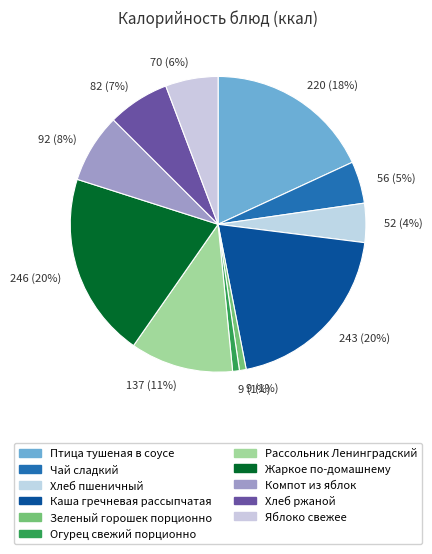

True or false: Рассольник Ленинградский accounts for 20% of the total.

False